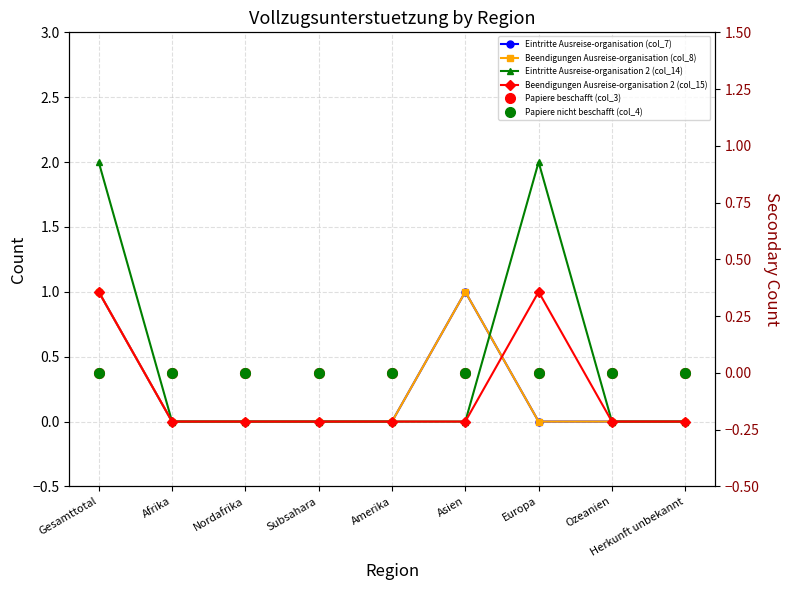

How many values in Eintritte Ausreise-organisation (col_7) are above zero?

2